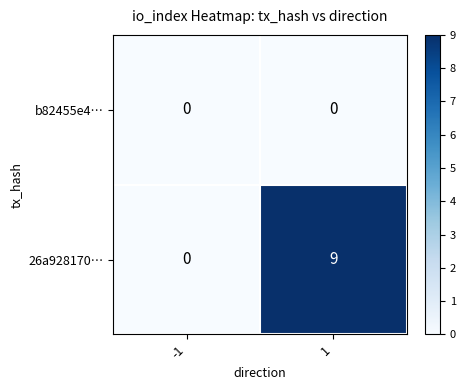

Reading left to right, extract all data points from this chart.

b82455e4…: -1=0	1=0
26a928170…: -1=0	1=9